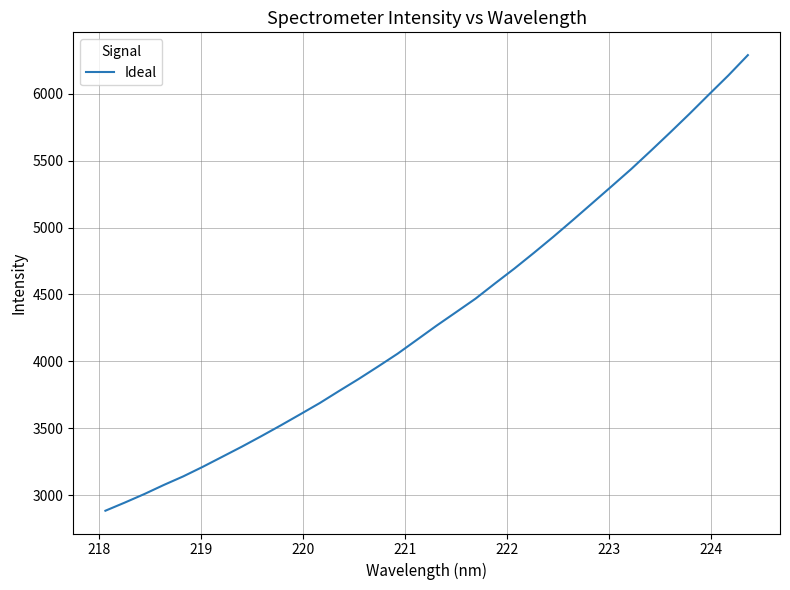

What is the smallest value displayed?

2883.7